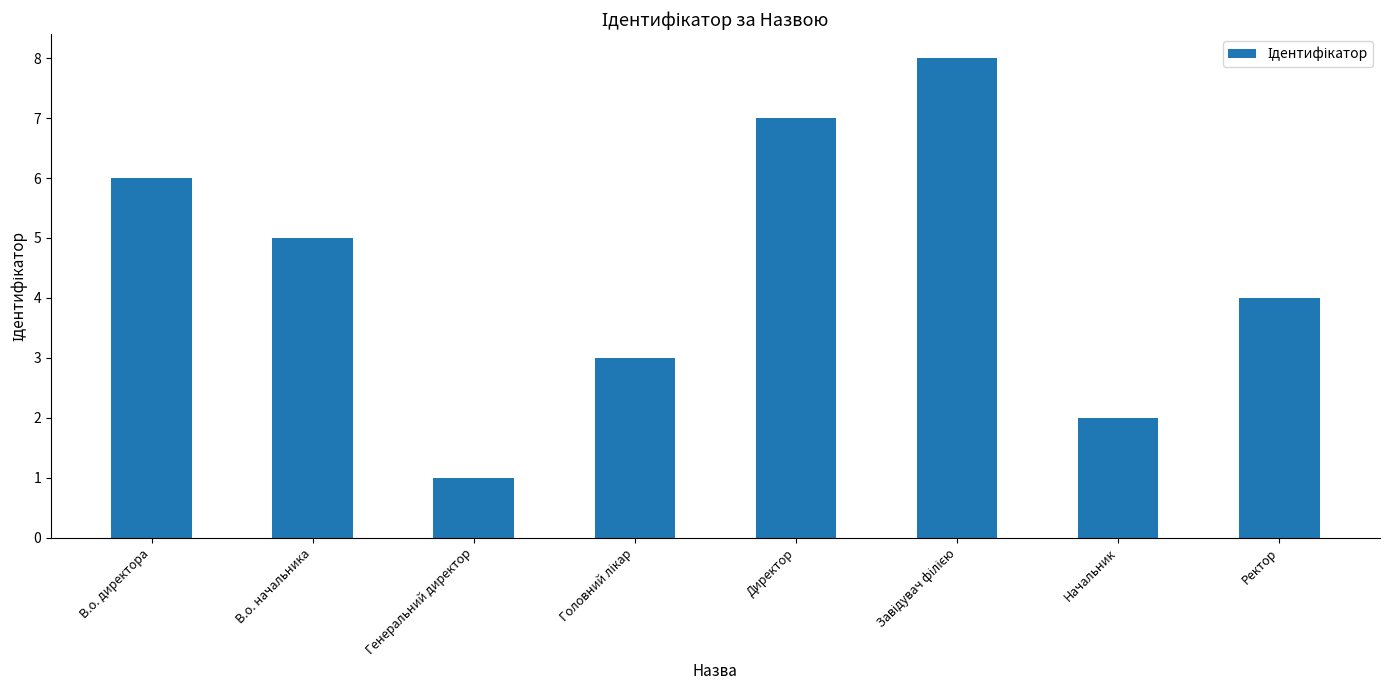

What is the label of the 1st bar from the right?

Ректор